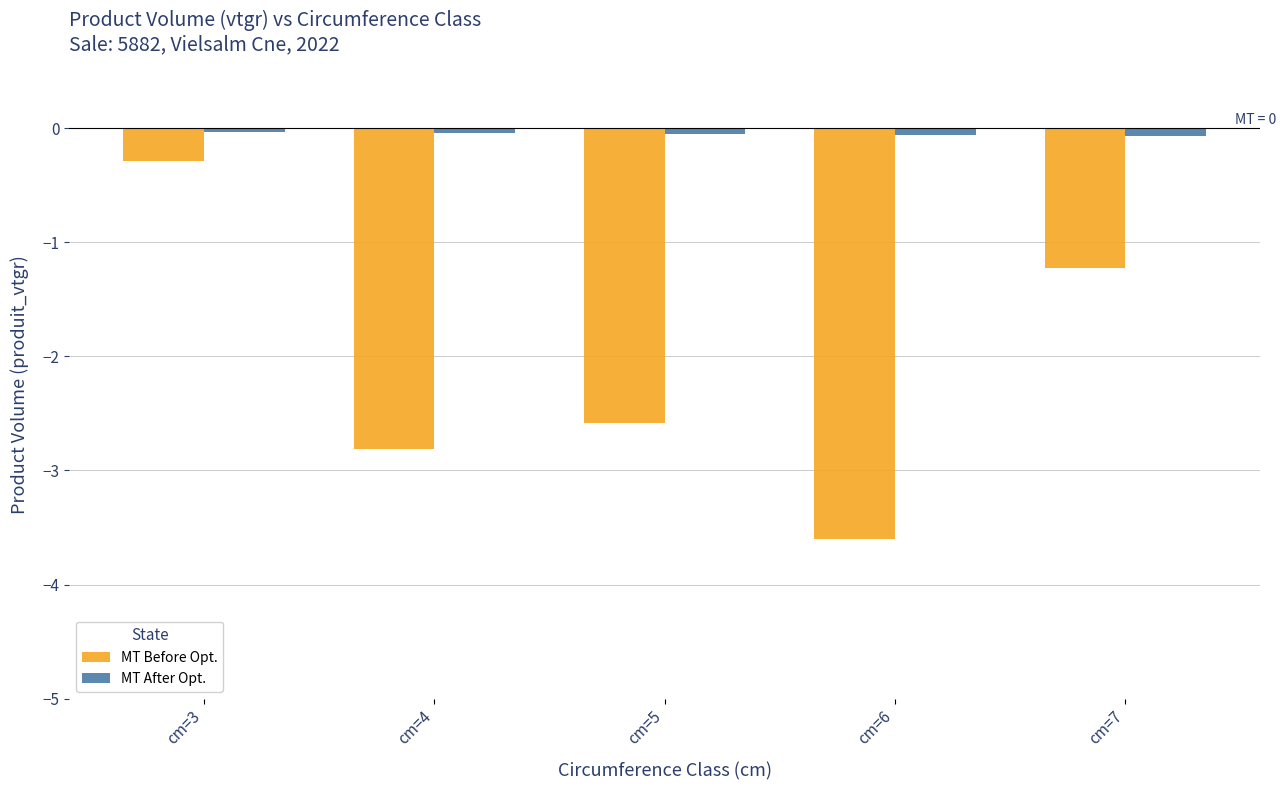

Count the number of data series in this chart.

2